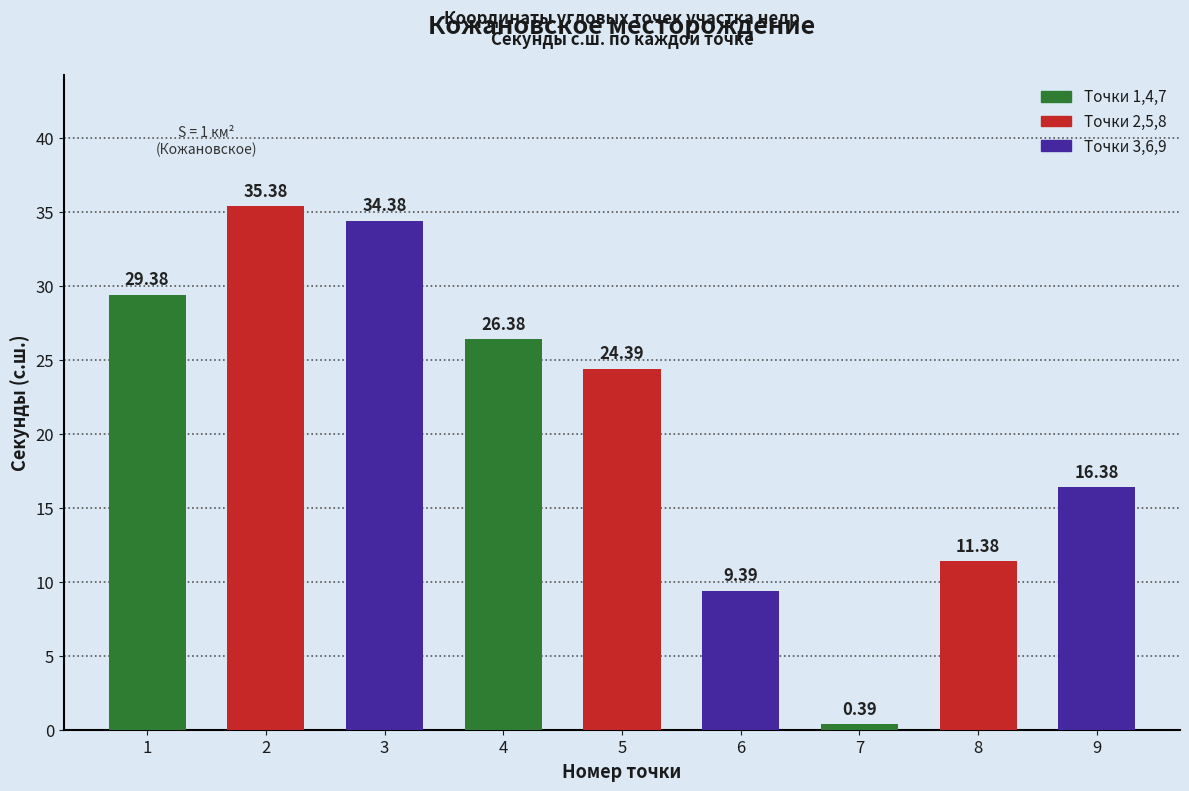

Rank the categories by value from highest to lowest.

2, 3, 1, 4, 5, 9, 8, 6, 7